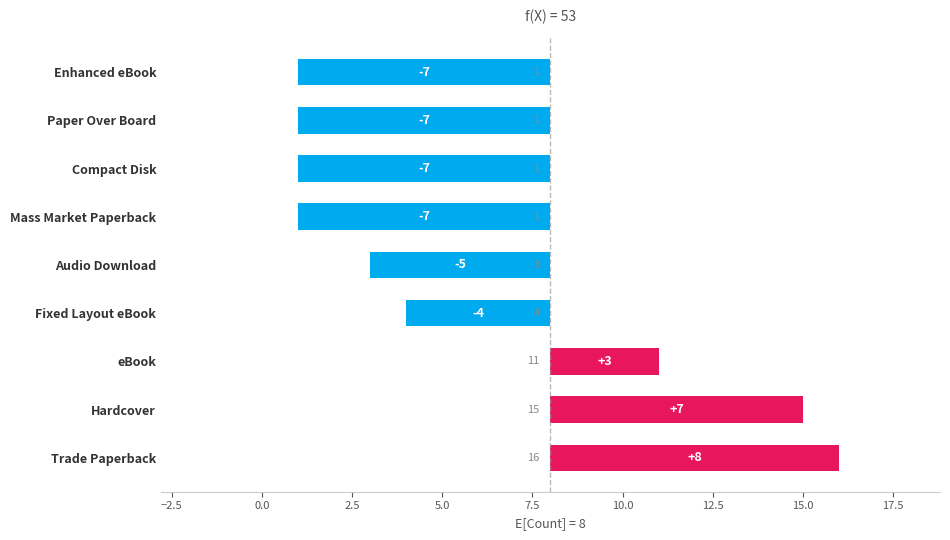

What is the smallest value displayed?

-7